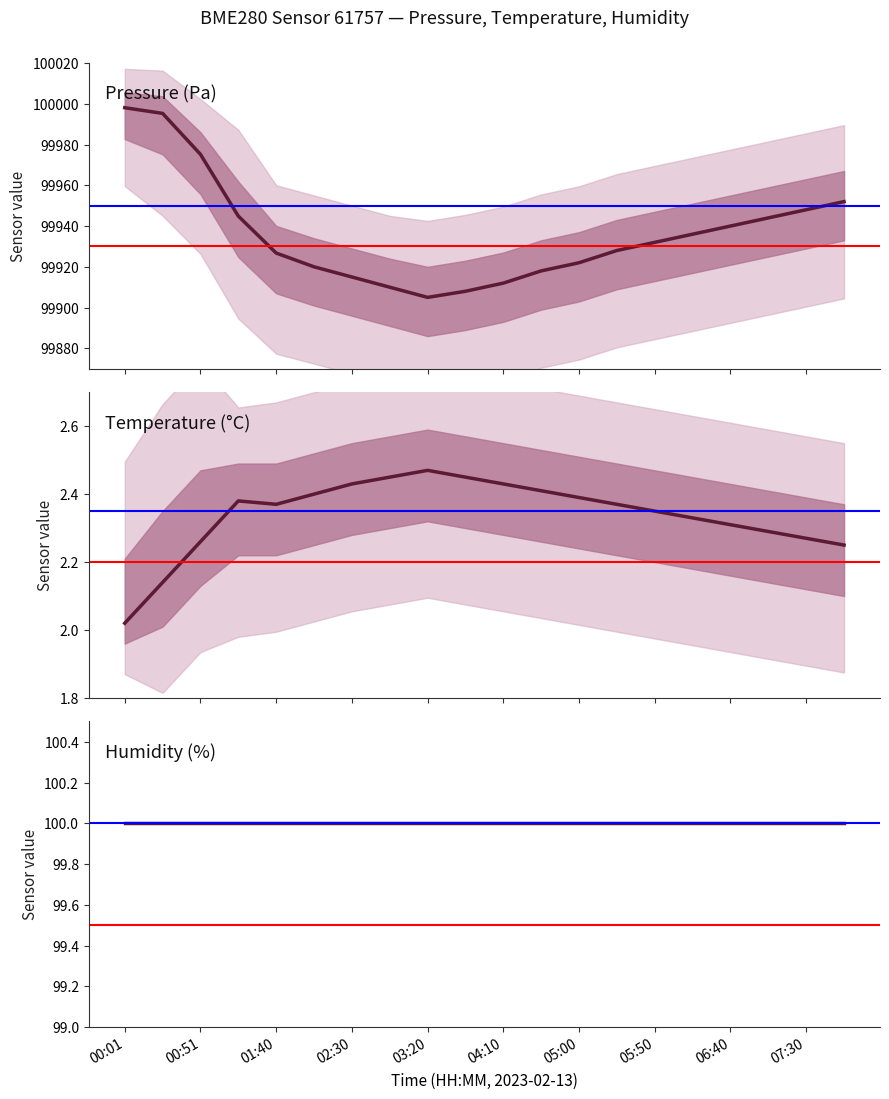

What value does the pressure series have at 07:30?

99948.0